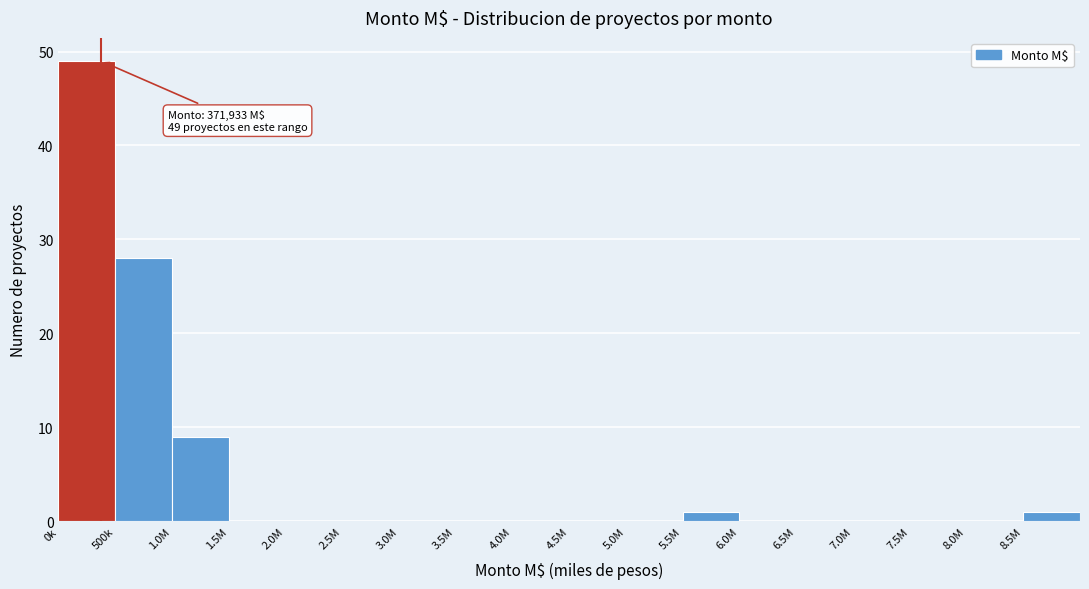

Reading left to right, transcribe all the data shown in this chart.

0k=49	500k=28	1.0M=9	1.5M=0	2.0M=0	2.5M=0	3.0M=0	3.5M=0	4.0M=0	4.5M=0	5.0M=0	5.5M=1	6.0M=0	6.5M=0	7.0M=0	7.5M=0	8.0M=0	8.5M=1